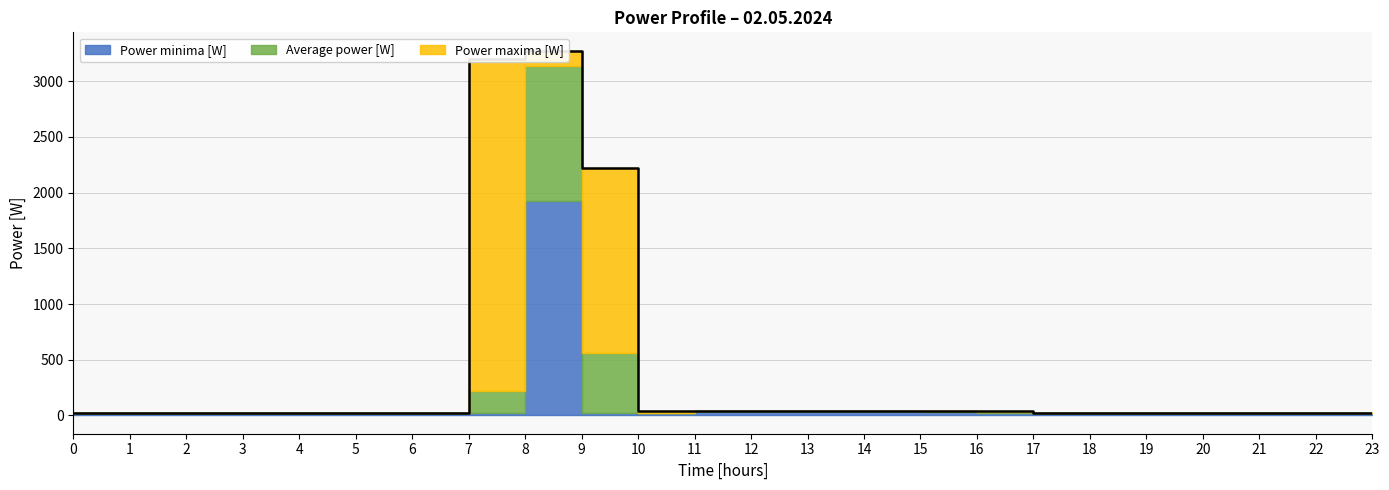

At how many categories does at least one series exceed 159?

3